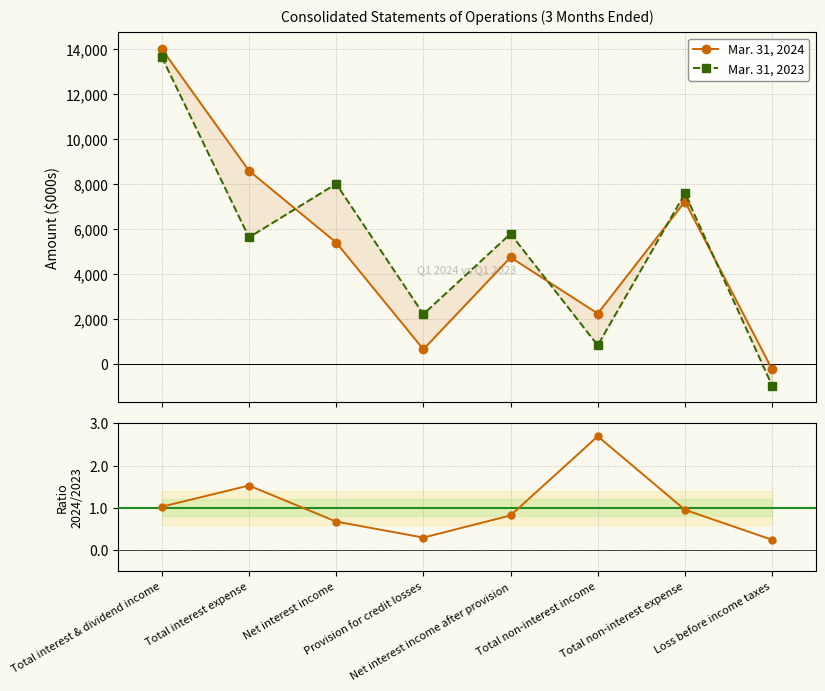

Which has a higher value, Total interest expense or Loss before income taxes?

Total interest expense